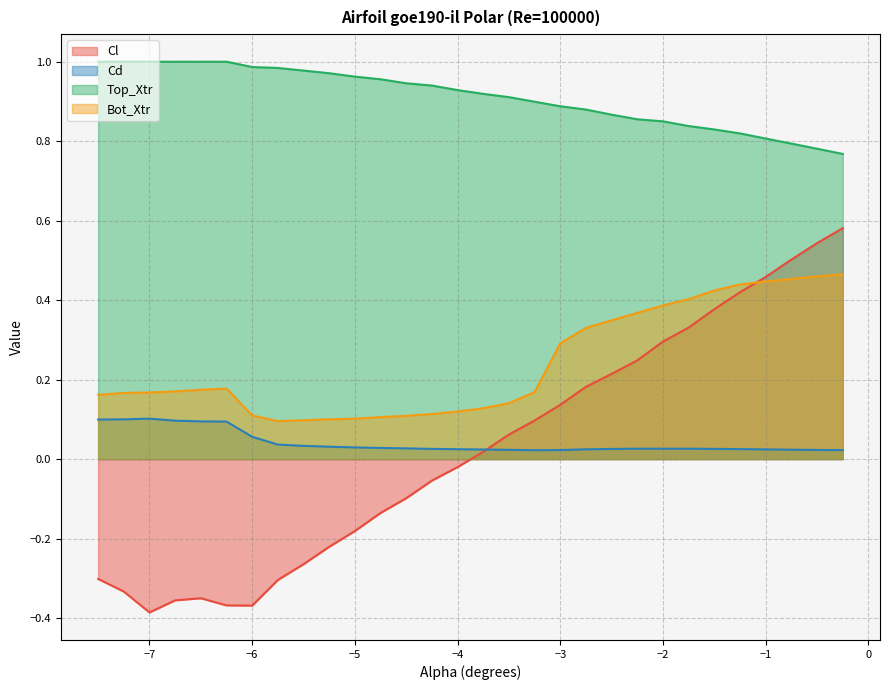

What is the spread (max minus min) of values at -1.75?

0.8